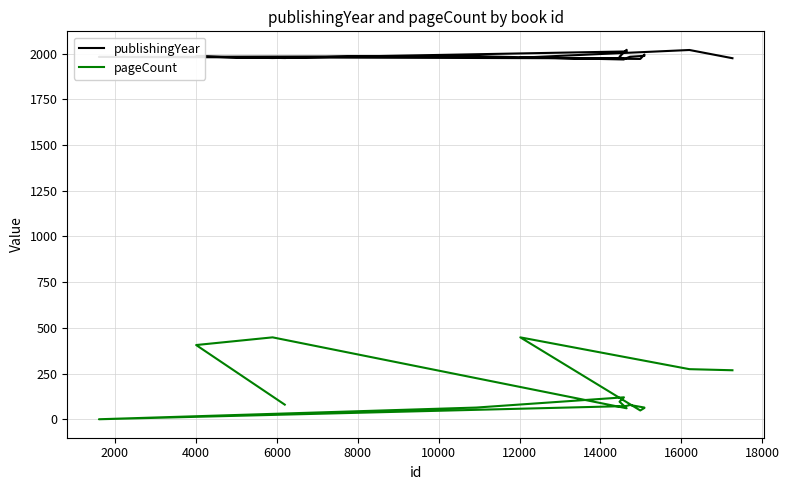

In publishingYear, how many points are lower than both neighbors (excluding endpoints)?

4